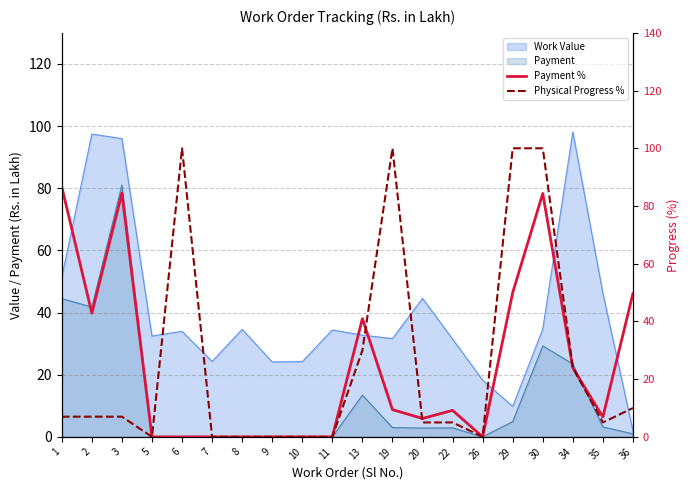

How many lines are shown in the chart?

2